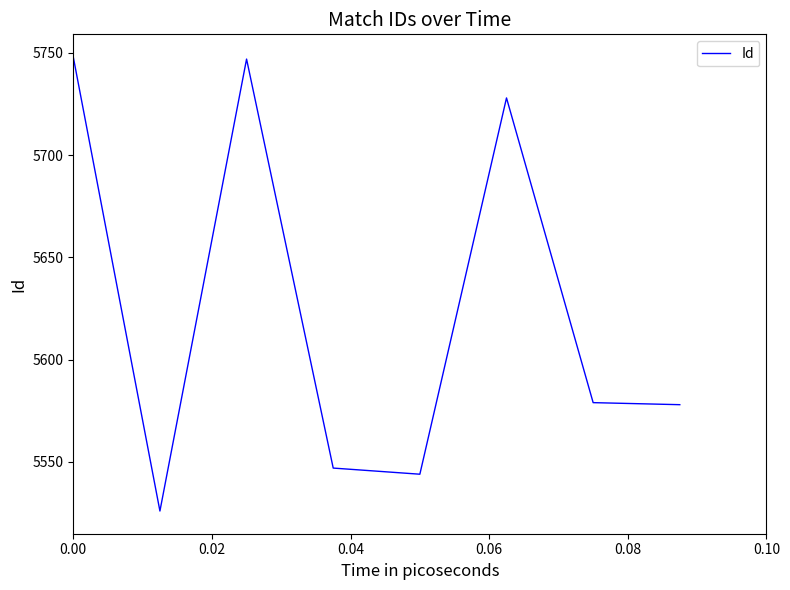

What is the smallest value displayed?

5526